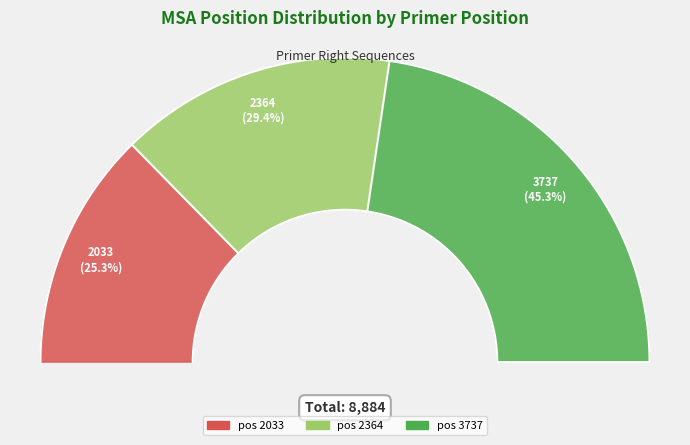

Is it true that 3737 is 45% of the pie?

True